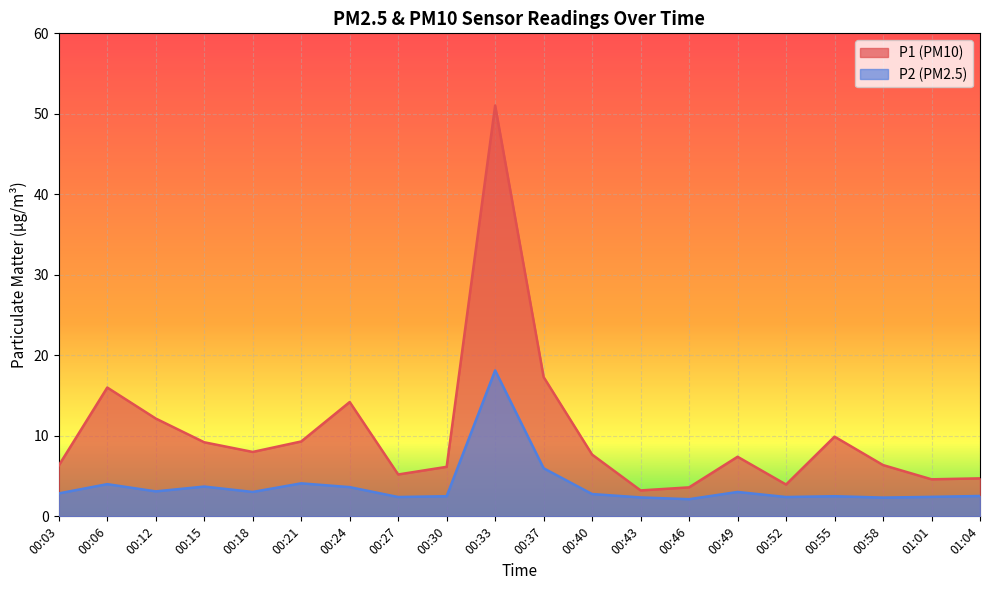

True or false: P2 and P1 intersect in this chart.

False